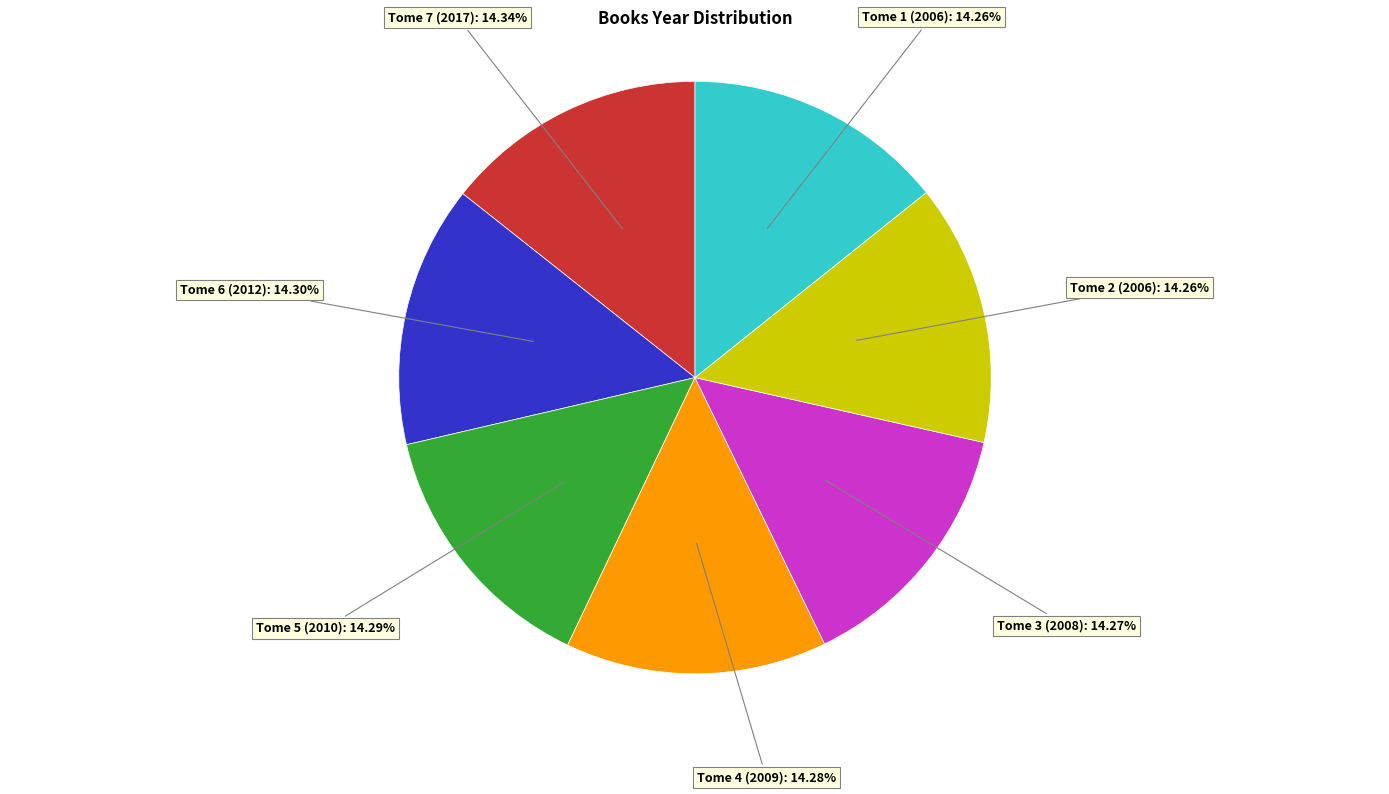

Is there a majority slice in this chart?

No